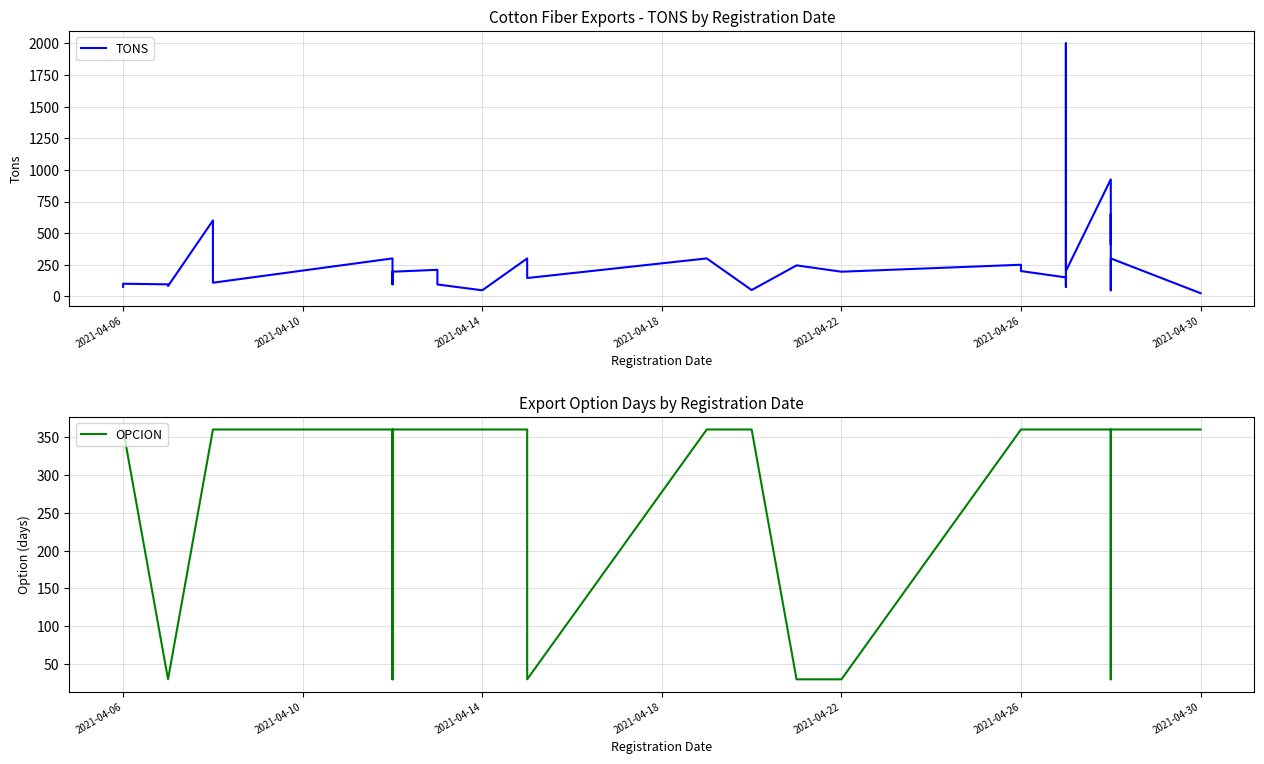

Does the chart have visible grid lines?

Yes